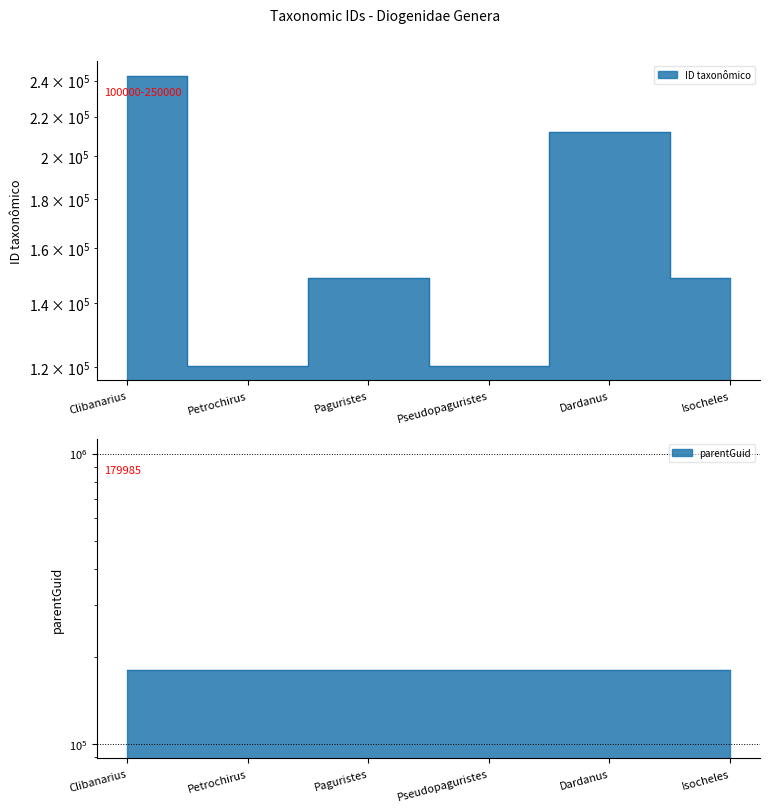

Is it true that the value at Clibanarius is 125953?

False